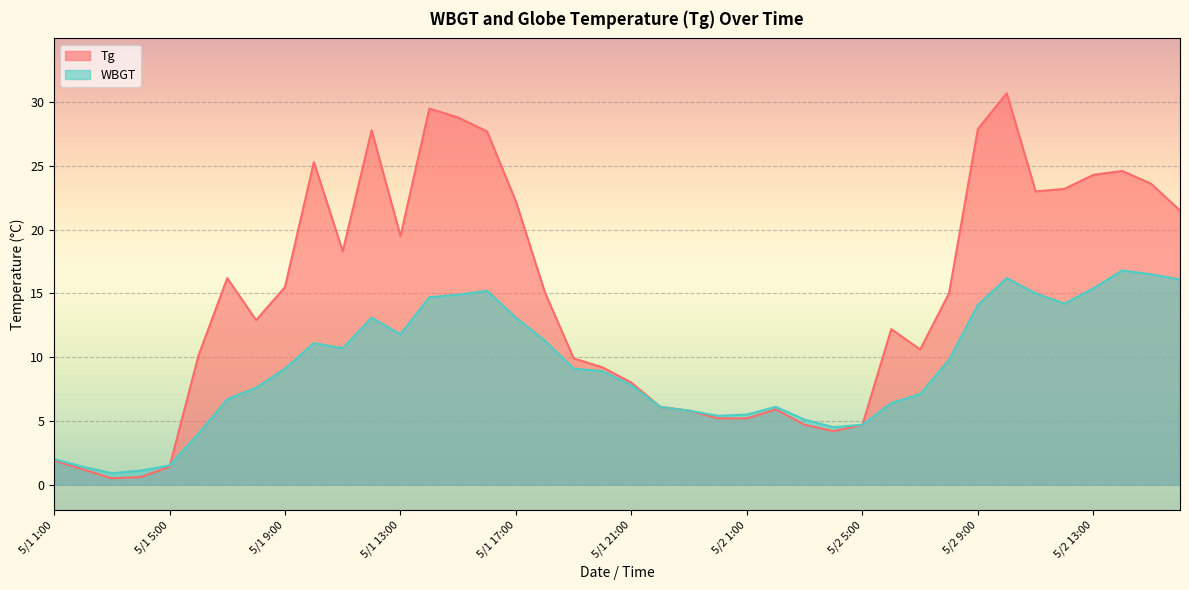

How many series are shown in this chart?

2